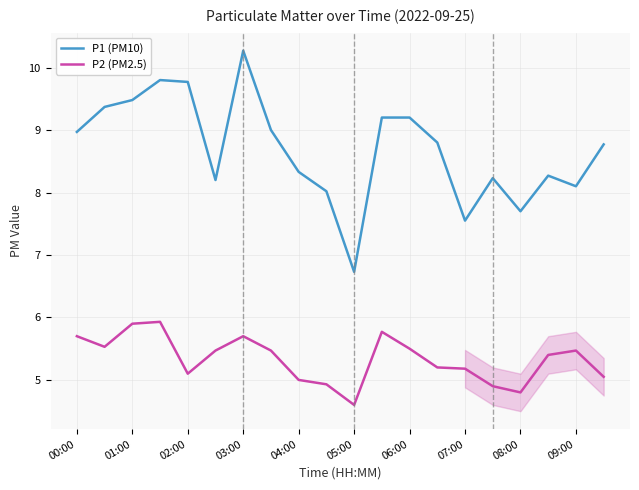

Count the number of data series in this chart.

2